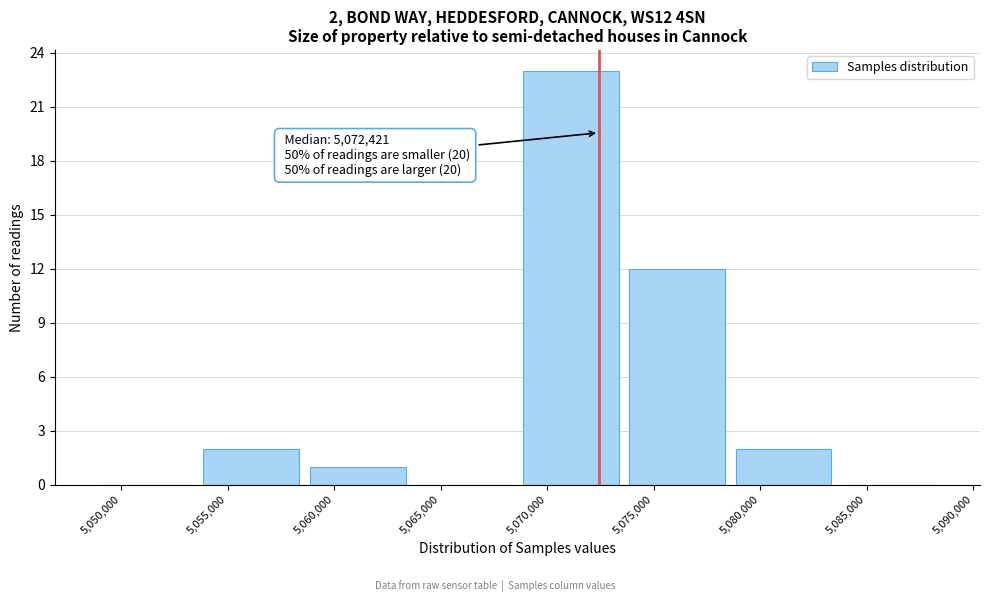

Which range on the x-axis has the tallest bar?

5069000 to 5074000